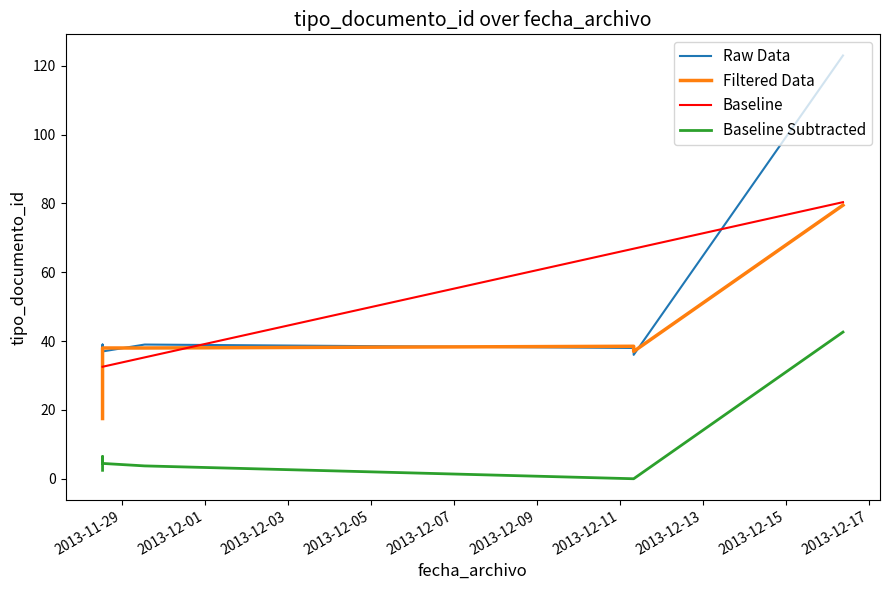

What is the difference between the maximum and minimum values in the Raw Data series?

88.0